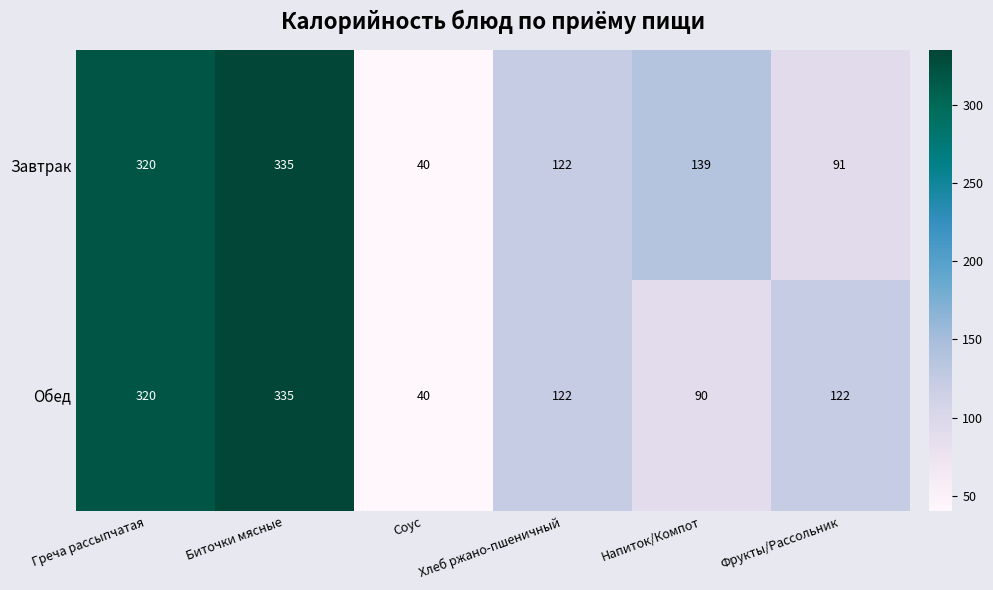

At which category does the chart reach its peak across all series?

Биточки мясные